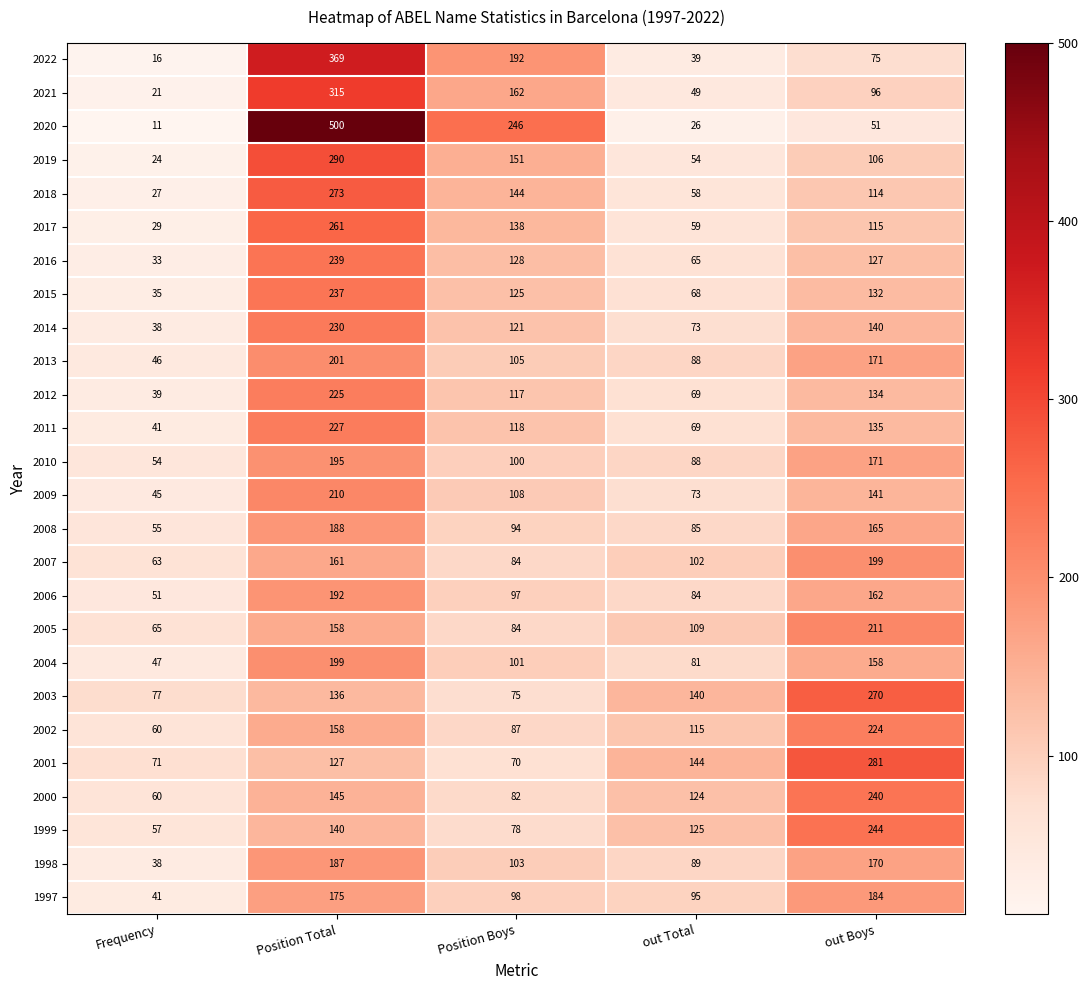

Between Position Boys and out Total, which series saw the biggest shift?

2020